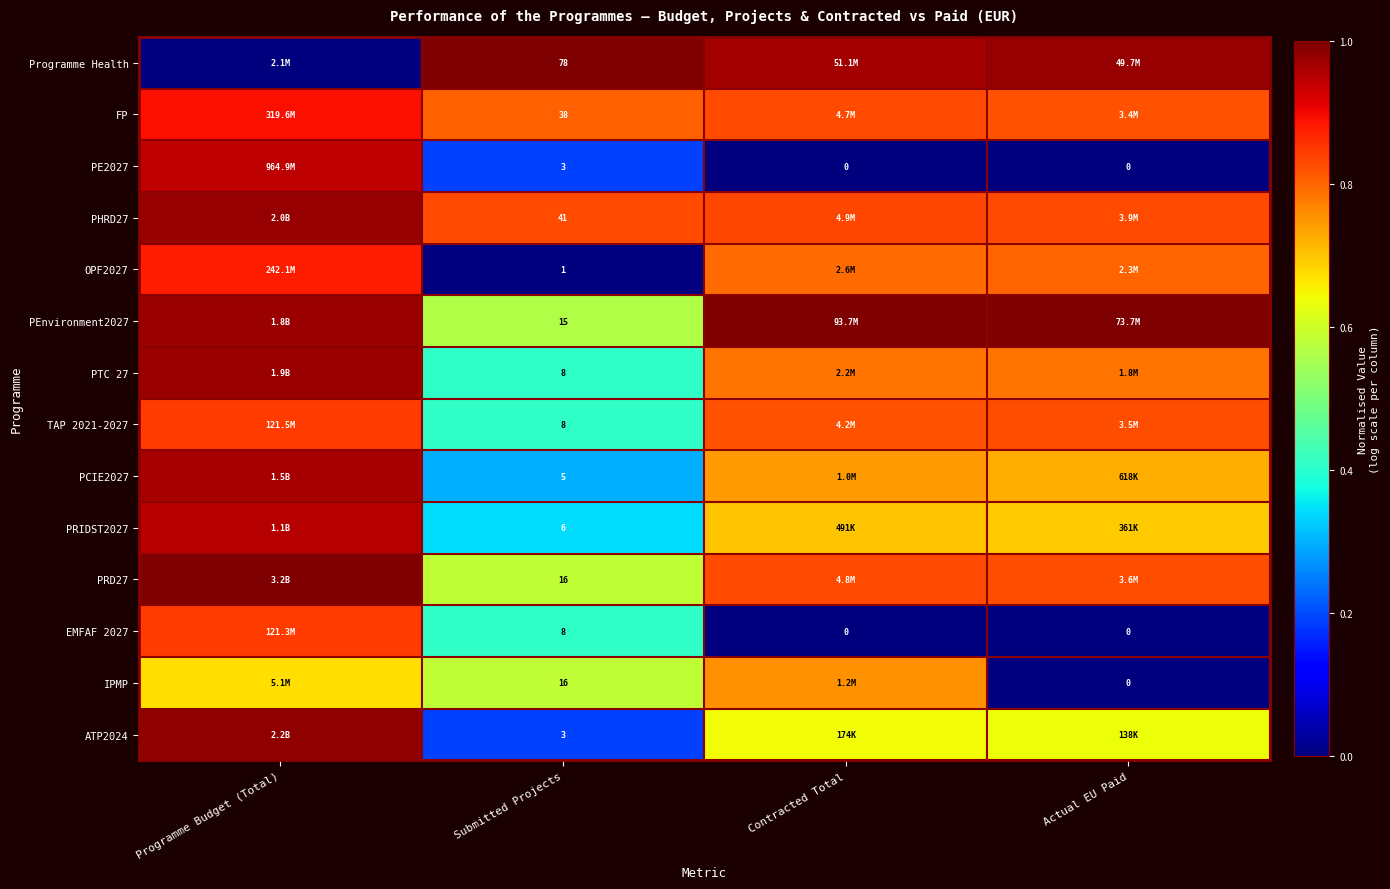

How many series are shown in this chart?

14